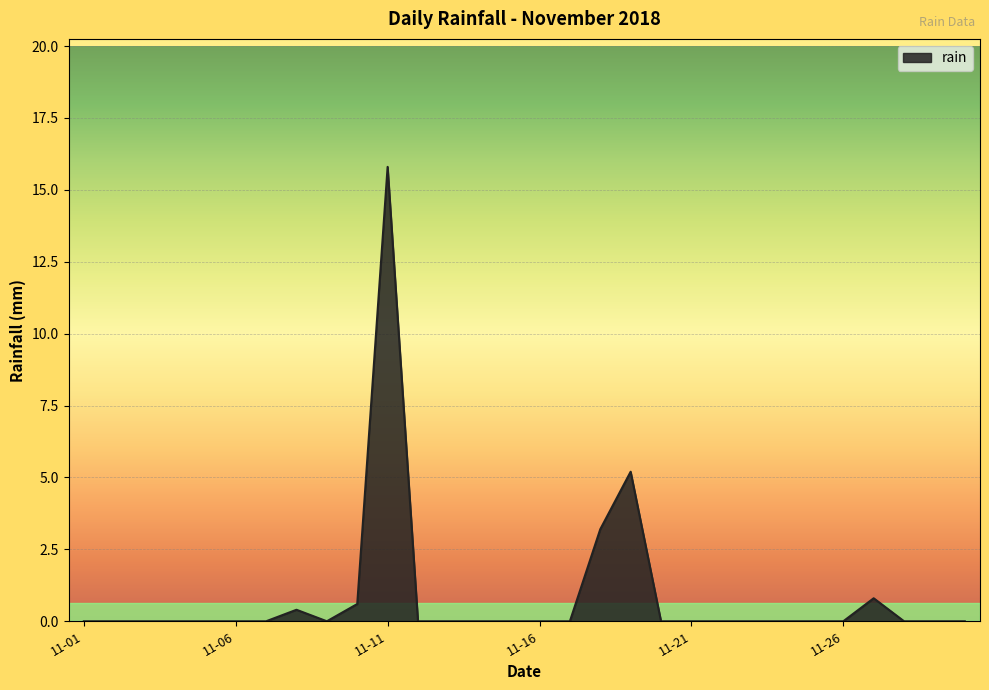

True or false: there are more than 0 points higher than both neighbors.

True